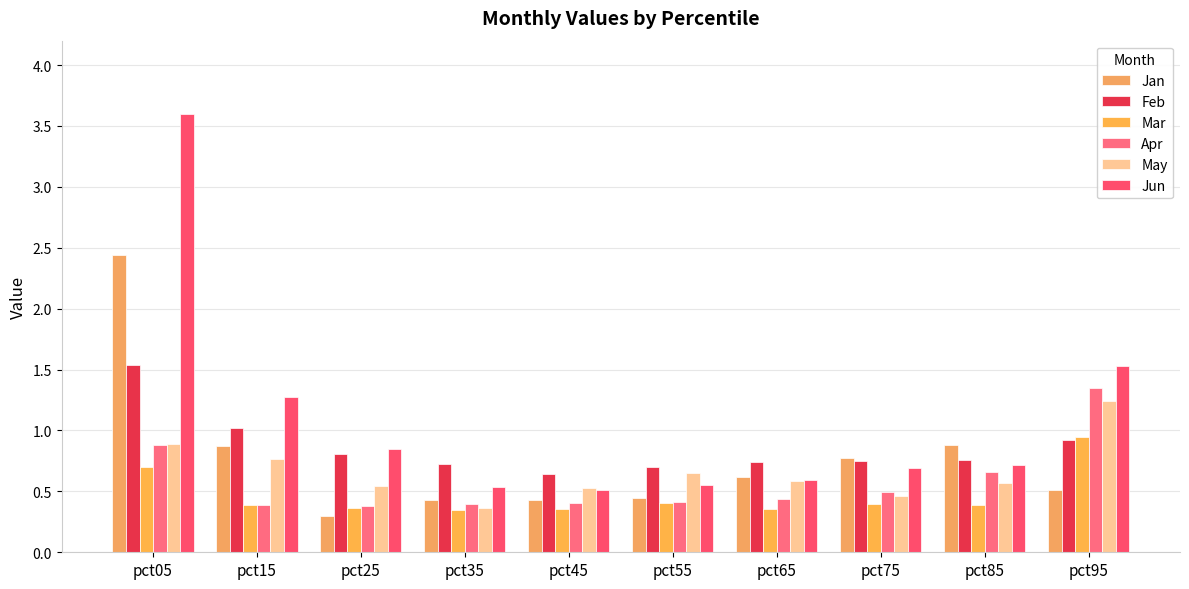

Which has a higher value, pct15 or pct75?

pct15